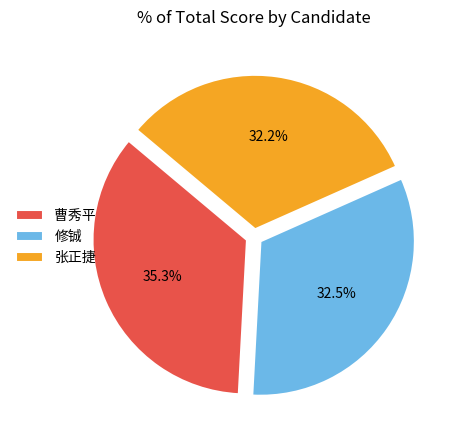

Which category has the biggest portion of the pie?

曹秀平